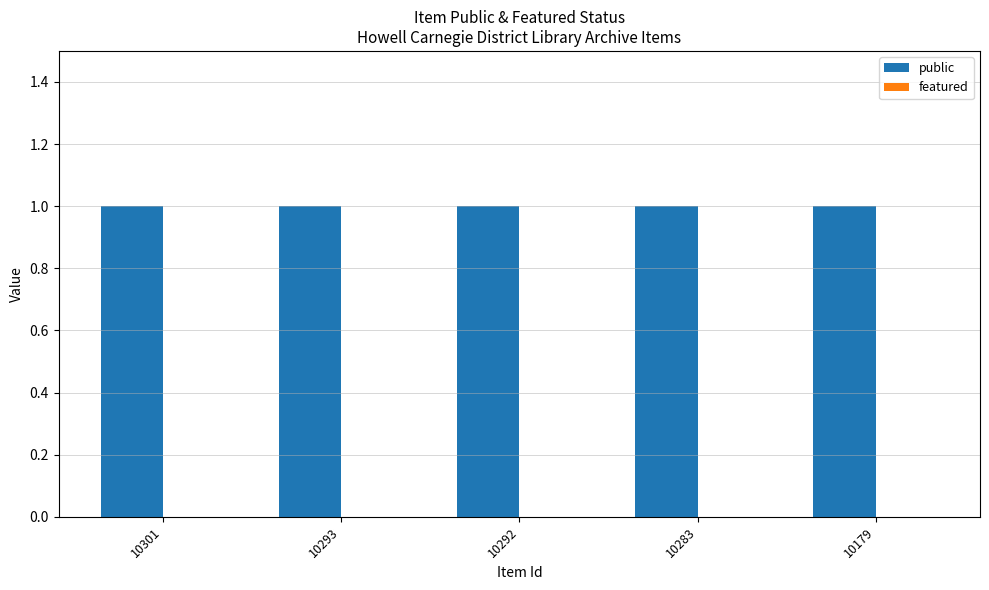

Which has a higher value, 10292 or 10179?

10292